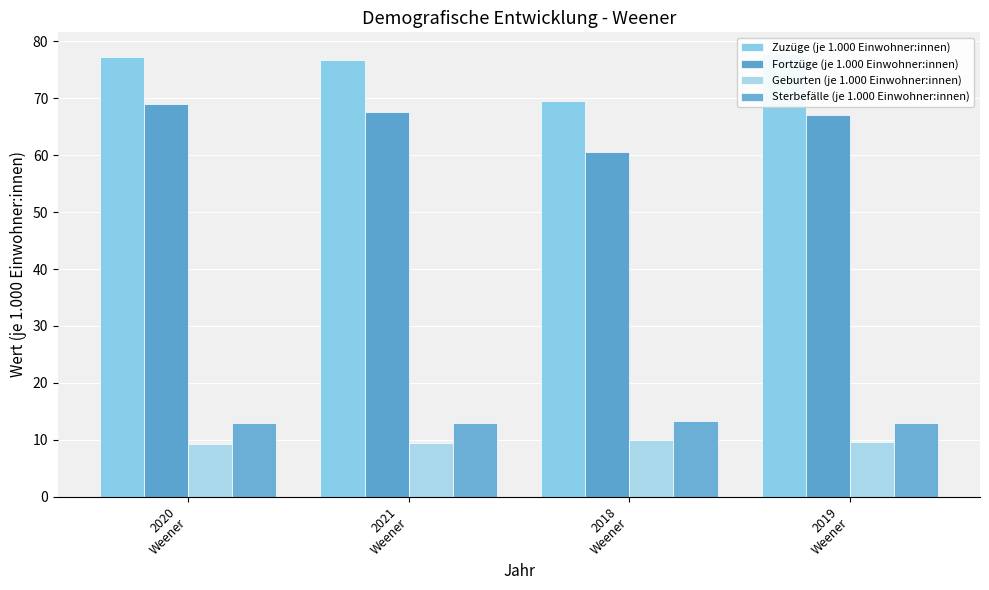

What is the difference between the maximum and minimum values in the Fortzüge (je 1.000 Einwohner:innen) series?

8.4